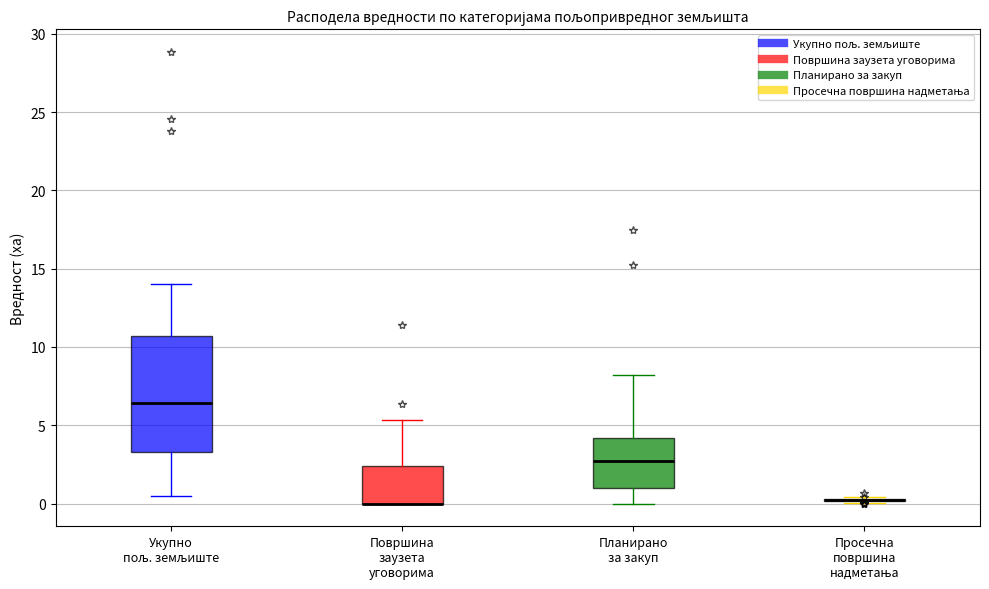

Reading left to right, transcribe this box plot: for each box, give where its median line is, the range the box spans, and where its two whiskers end, as read against the y-axis. The values are not printed on the chart, so give them approximately, as read against the axis.

Укупно пољ. земљиште: median 6.5, box 3.5 to 10.5, whiskers 0.5 to 14.0
Површина заузета уговорима: median 0.0 (drawn on the box's lower edge), box 0.0 to 2.5, whiskers 0.0 to 5.5
Планирано за закуп: median 2.5, box 1.0 to 4.0, whiskers 0.0 to 8.0
Просечна површина надметања: box collapsed to a line at 0.0, whiskers 0.0 to 0.5